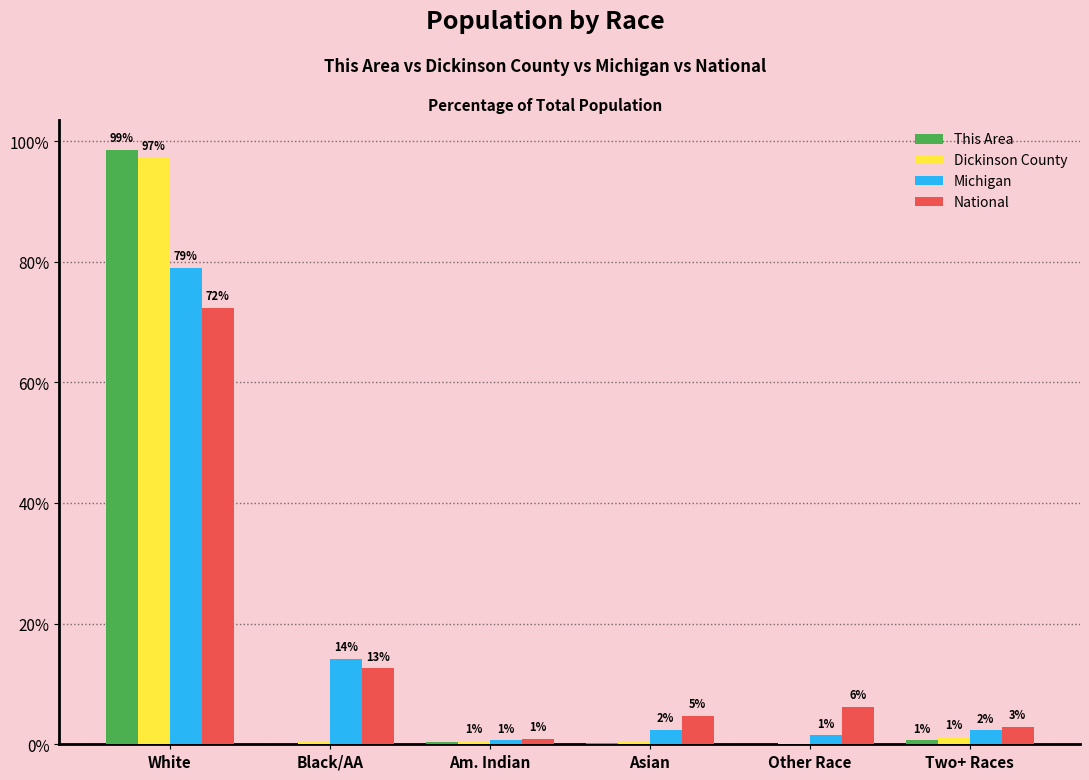

True or false: This Area has a value of 98.6 at White.

True